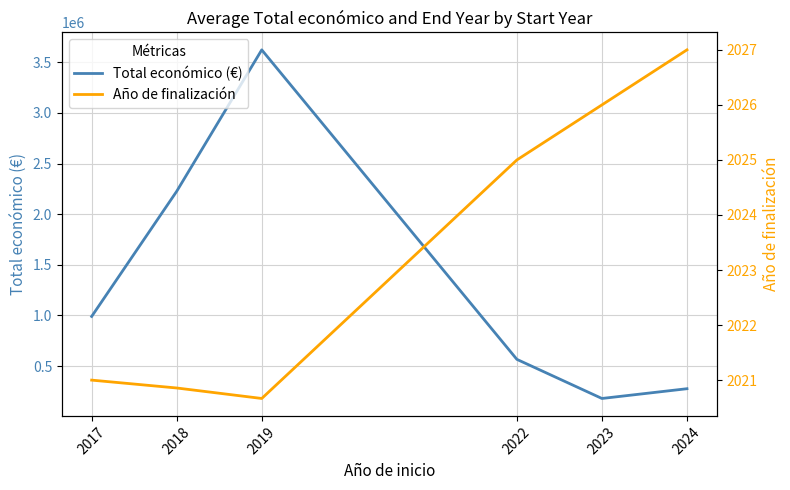

What is the average value of the Total económico (€) series?

1310200.2